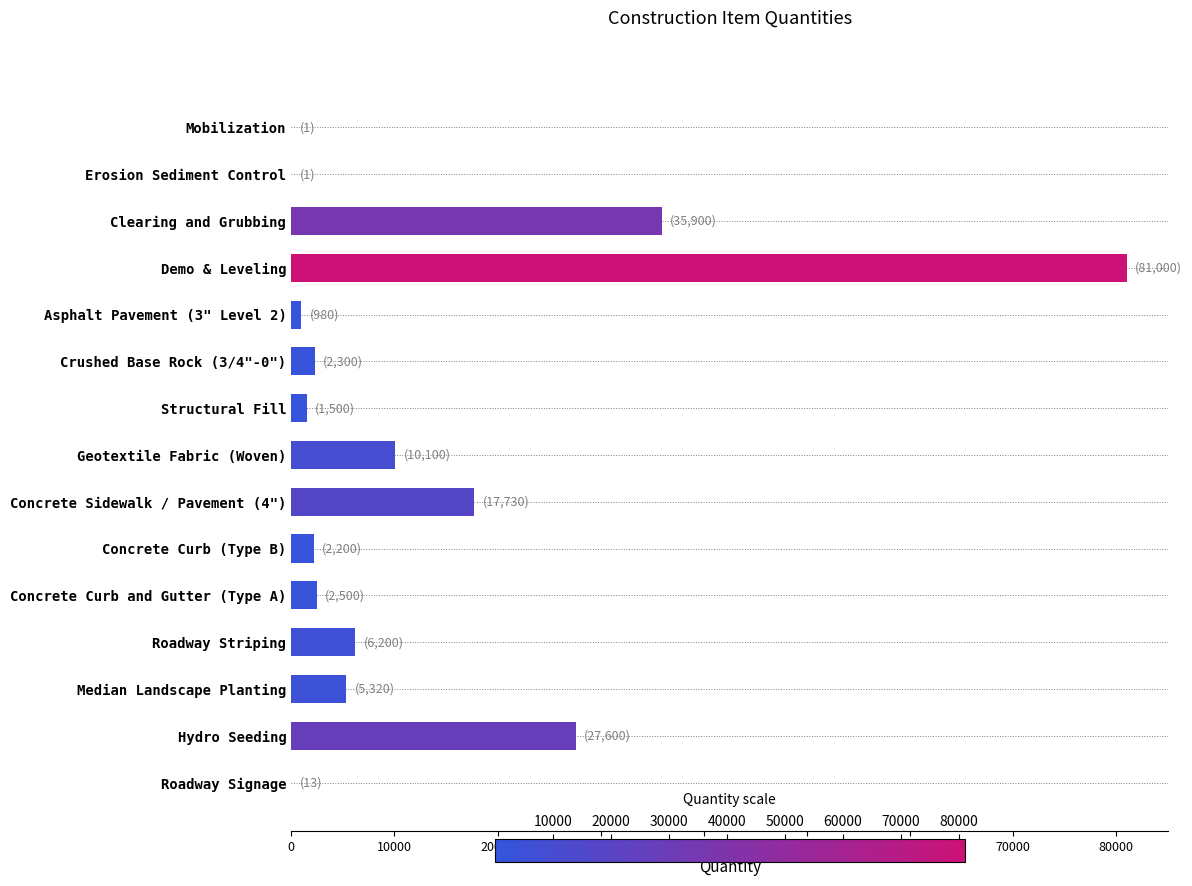

Approximately how many times larger is the value at Demo & Leveling compared to Median Landscape Planting?

15.2